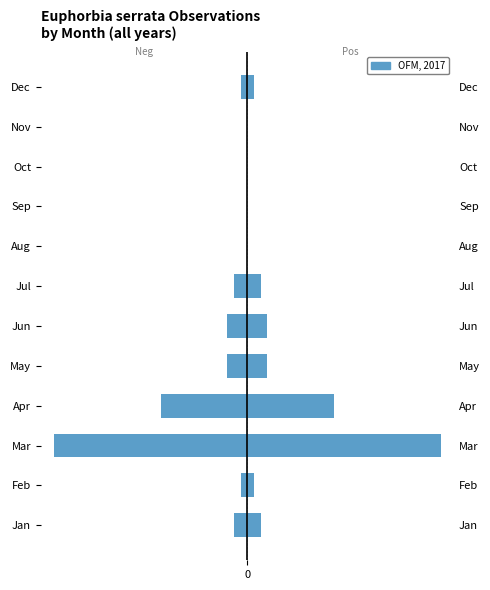

Is the value of Left (neg) at Apr greater than the value of OFM, 2017 at Feb?

No